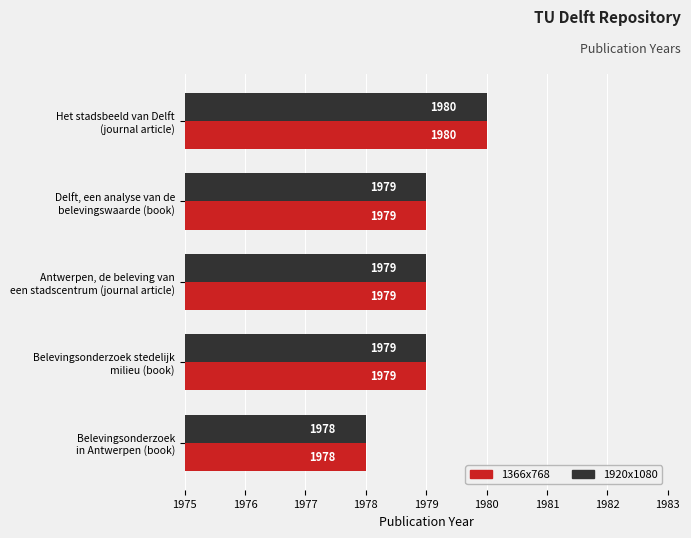

What is the average value of the 1920x1080 series?

1979